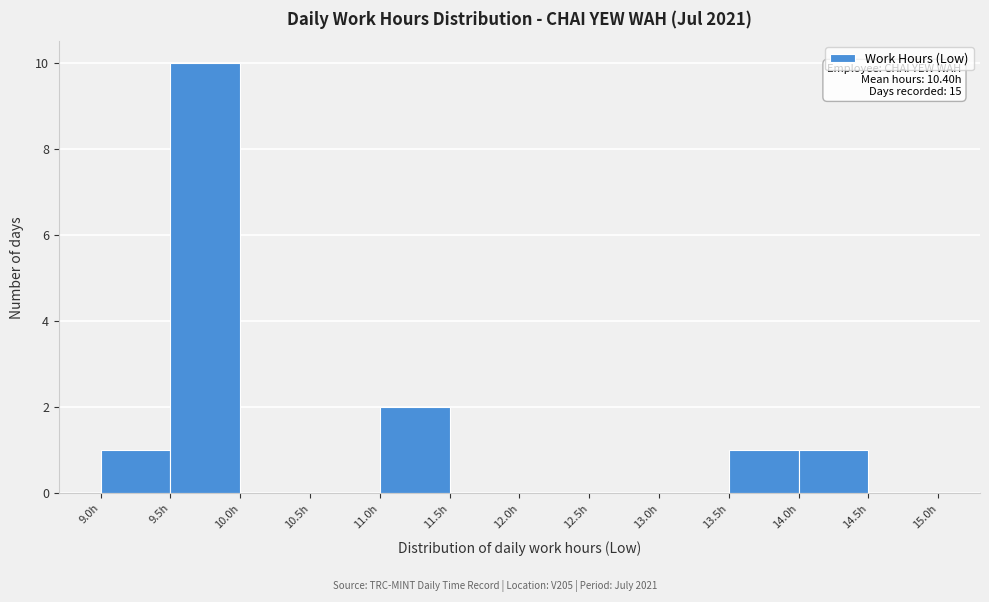

Over which range of the x-axis is the bar tallest?

9.5 to 10.0